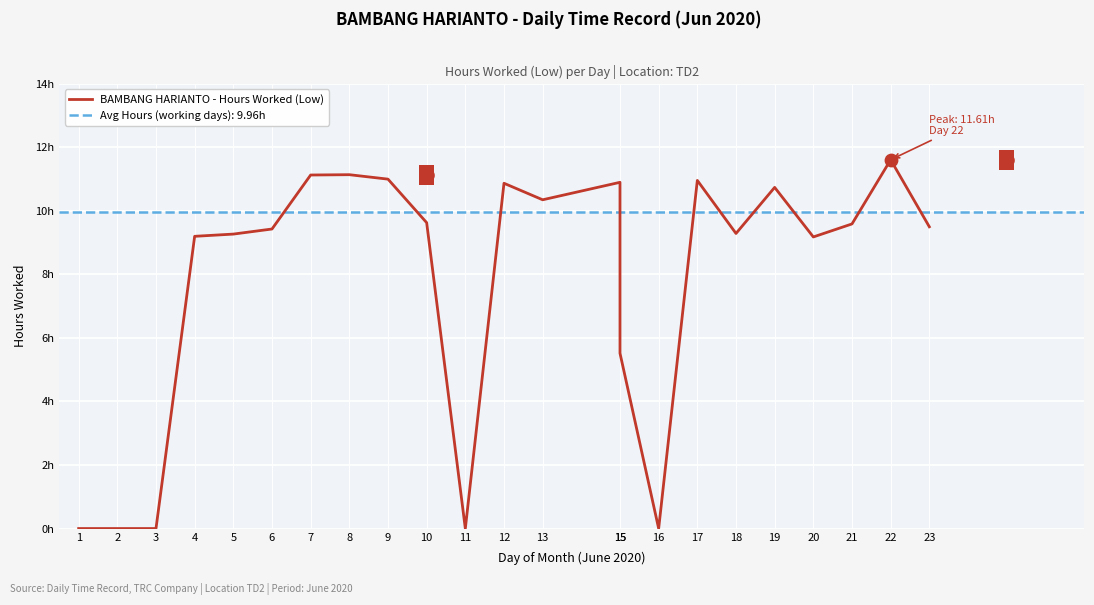

Approximately how many times larger is the value at 21 compared to 12?

0.9